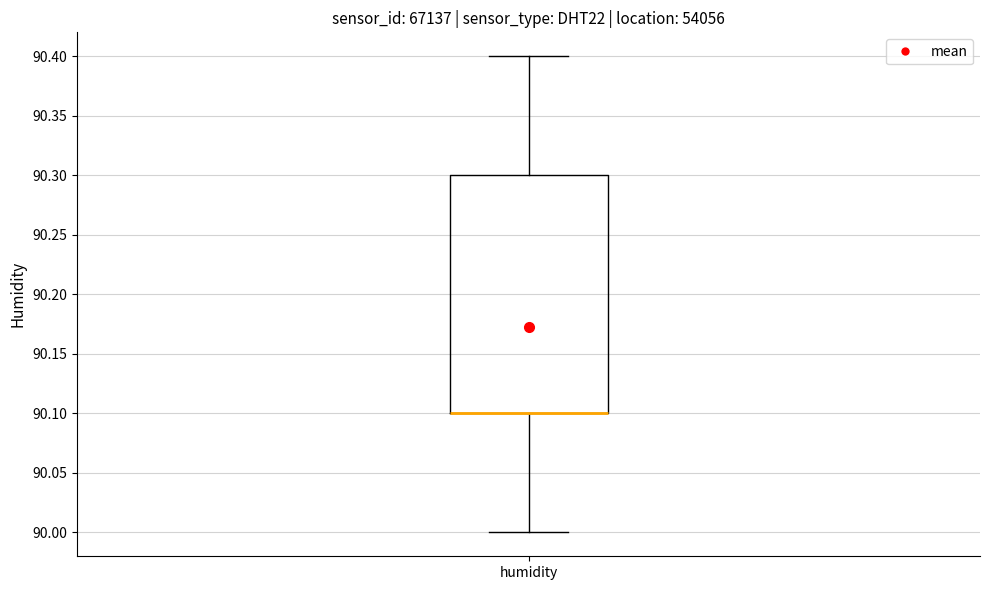

Transcribe this box plot: give where the median line is, the range the box spans, and where the two whiskers end, as read against the y-axis. The values are not printed on the chart, so give them approximately, as read against the axis.

median 90.1 (drawn on the box's lower edge), box 90.1 to 90.3, whiskers 90.0 to 90.4